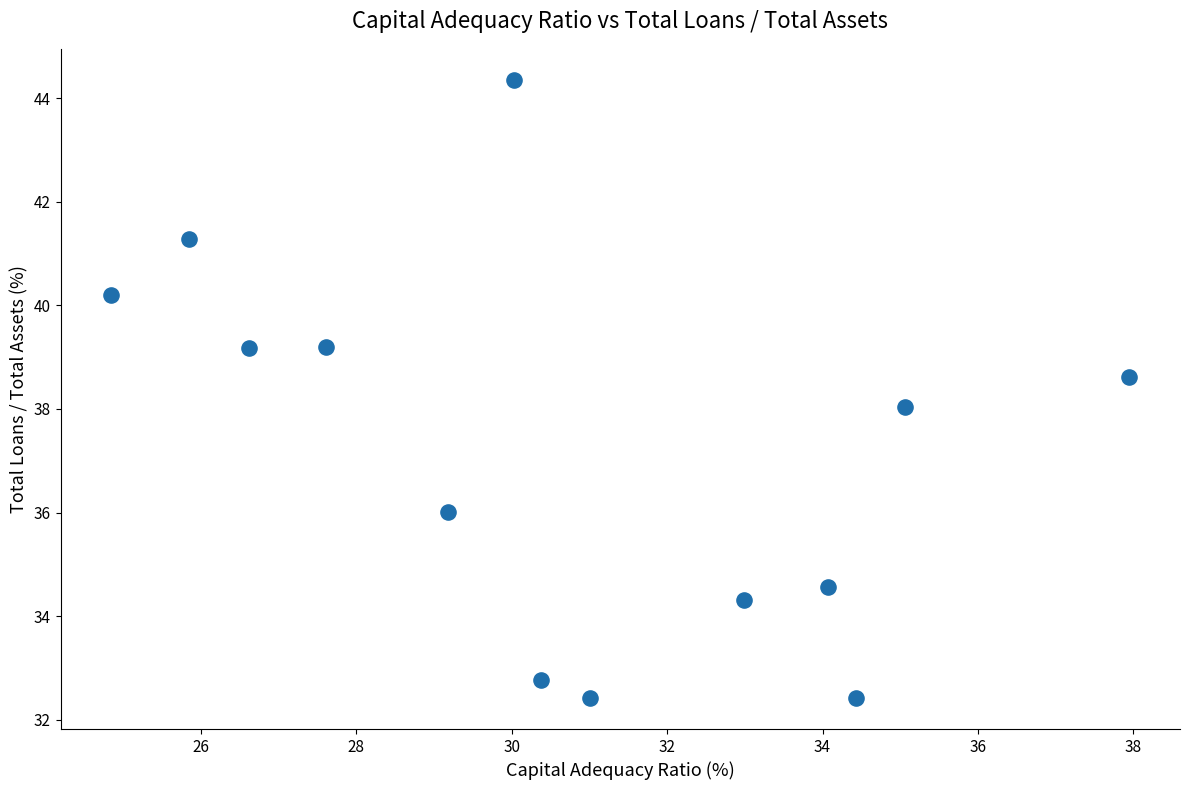

What is the range of Y values (max minus min)?

11.9